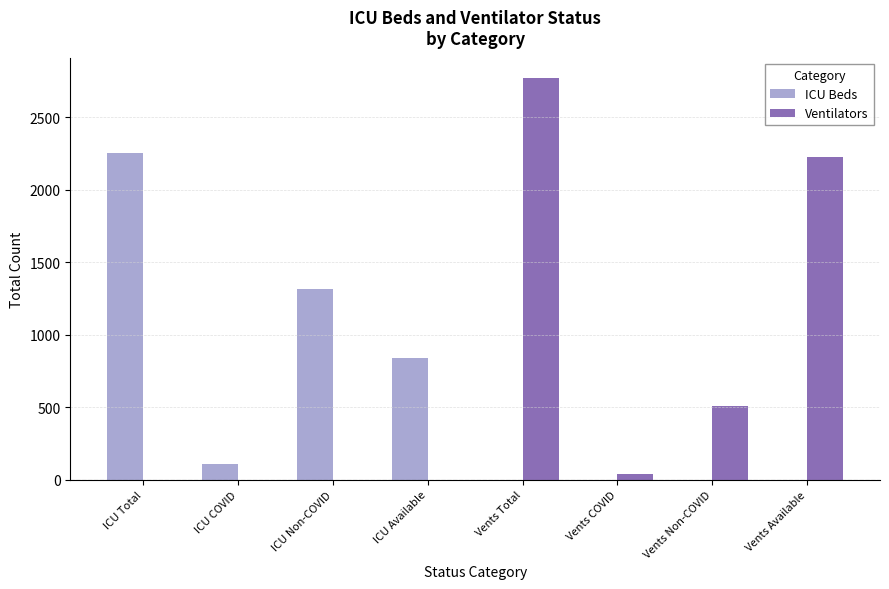

What is the sum of the Ventilators values at ICU Non-COVID and Vents Available?

2223